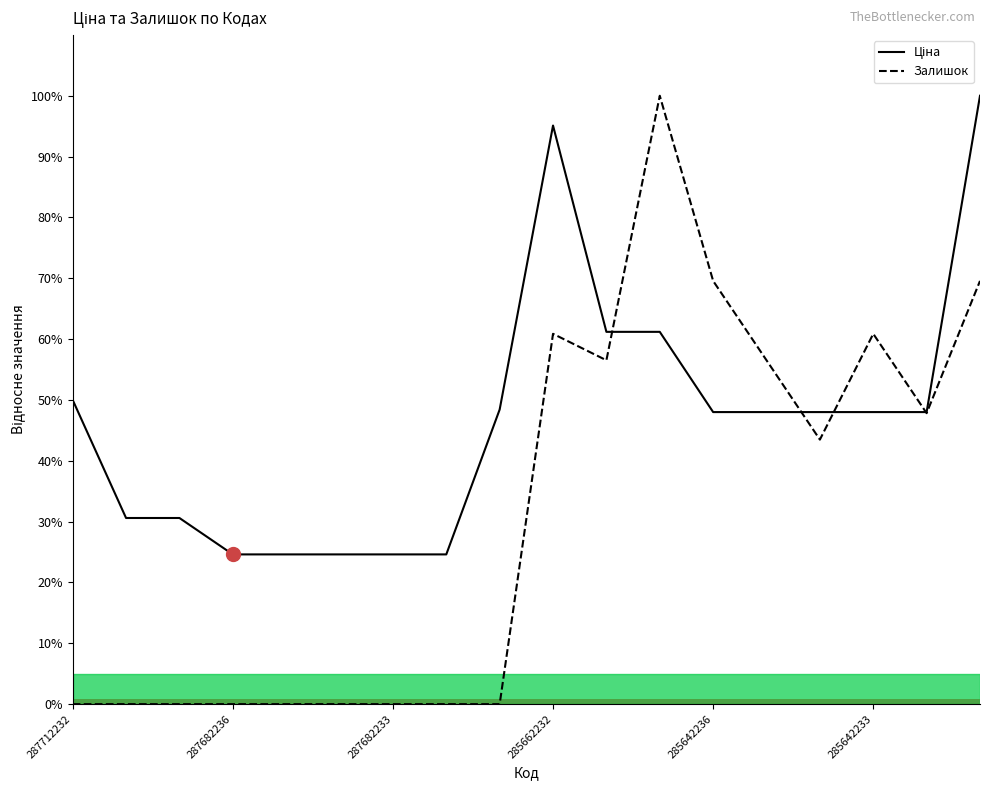

Which series has the largest range (max minus min)?

Залишок